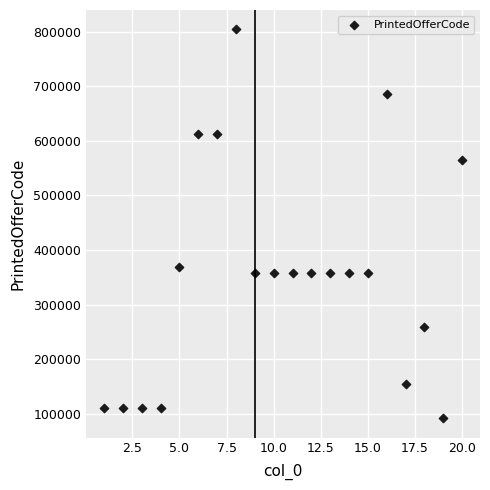

What Y value in the scatter plot is closest to 447854?

369100